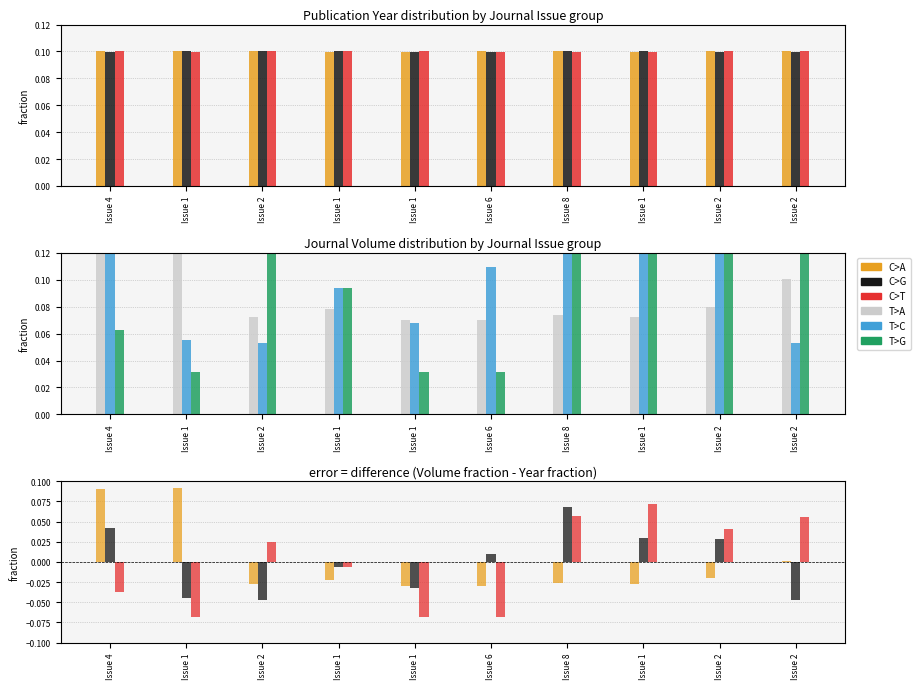

Which category has the highest value across all series?

Issue 1